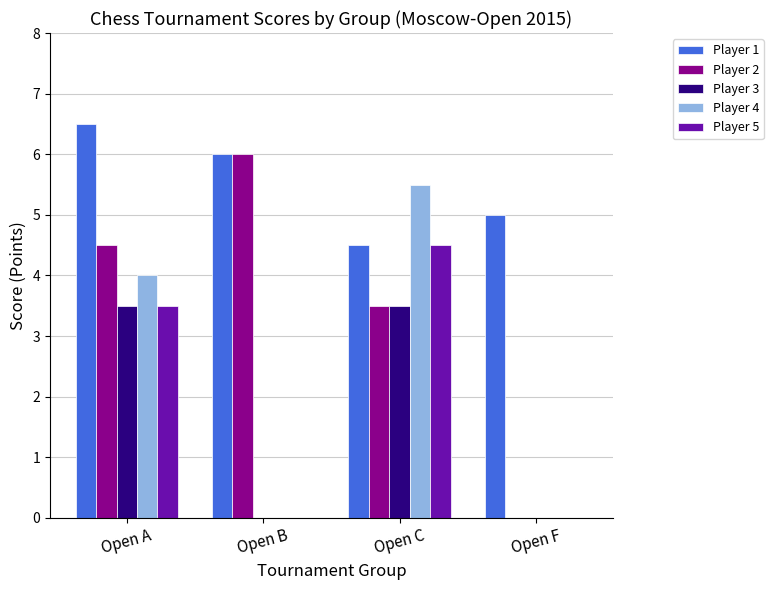

What is the greatest value displayed?

6.5